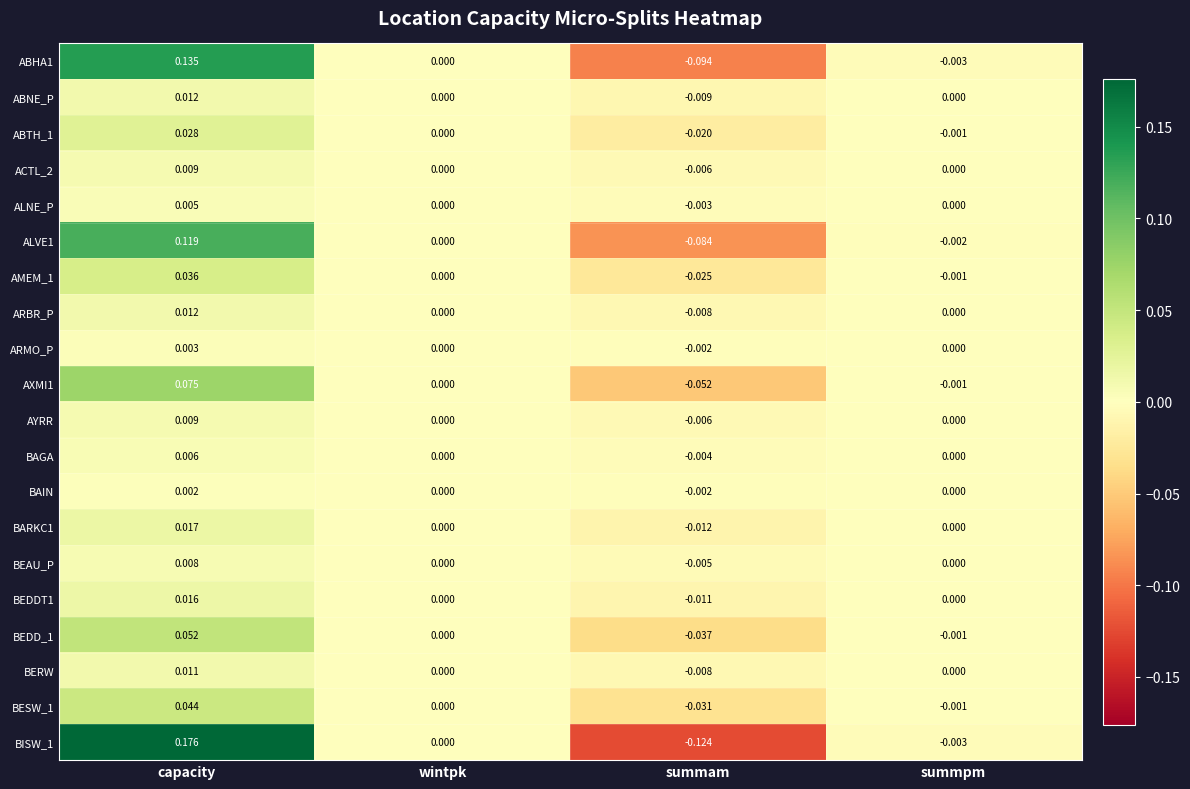

Which series has the largest range (max minus min)?

BISW_1